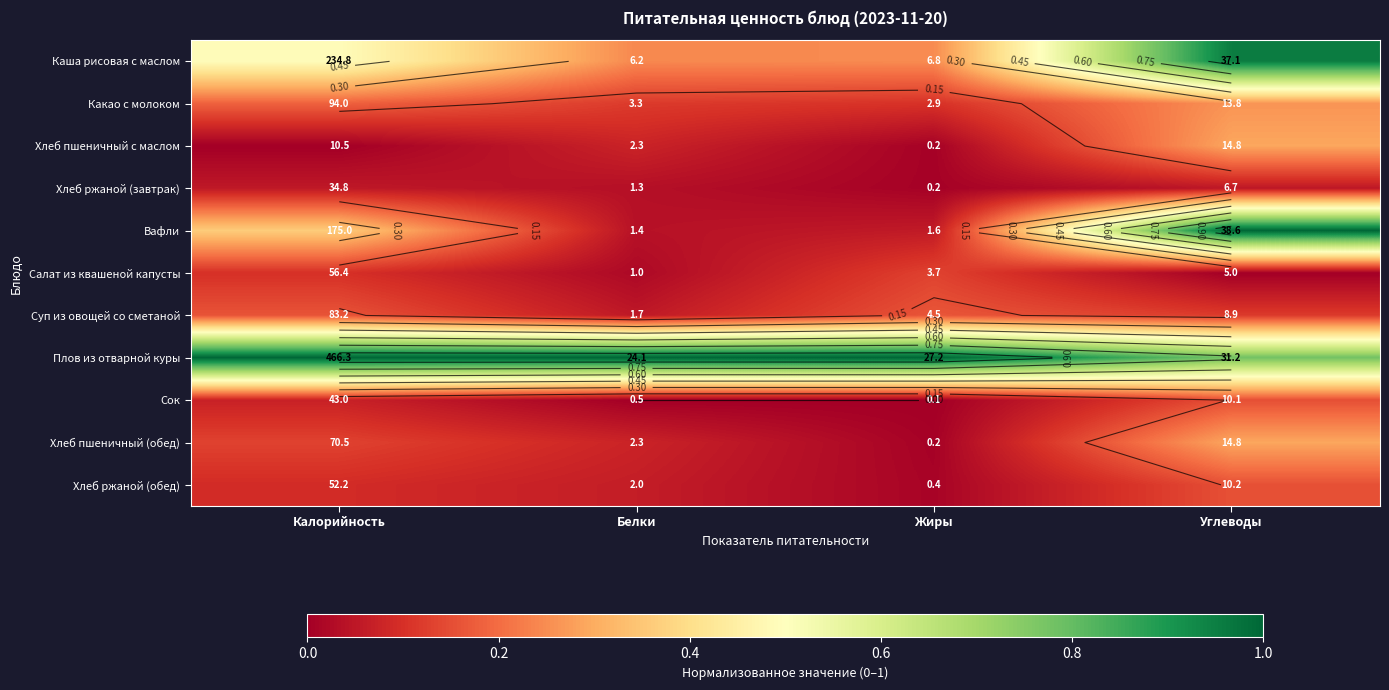

Is it true that Хлеб ржаной (завтрак) equals 0.0 at Калорийность?

False